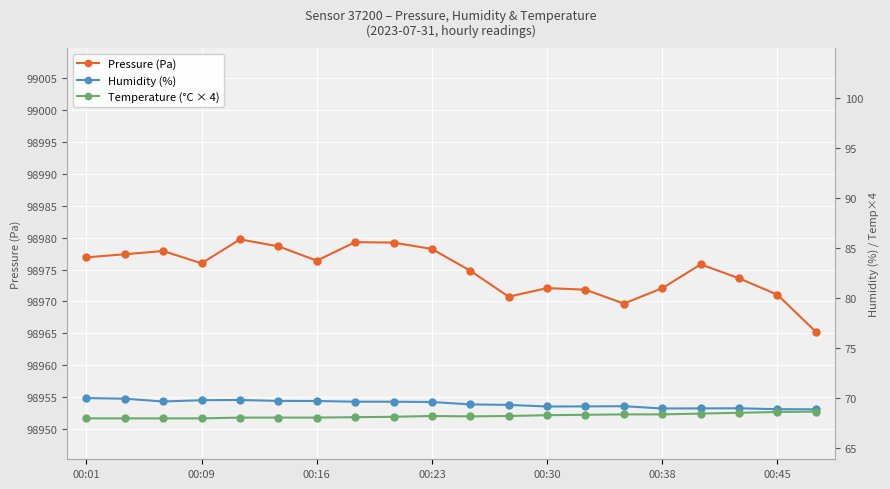

How many data points does each series have?

20